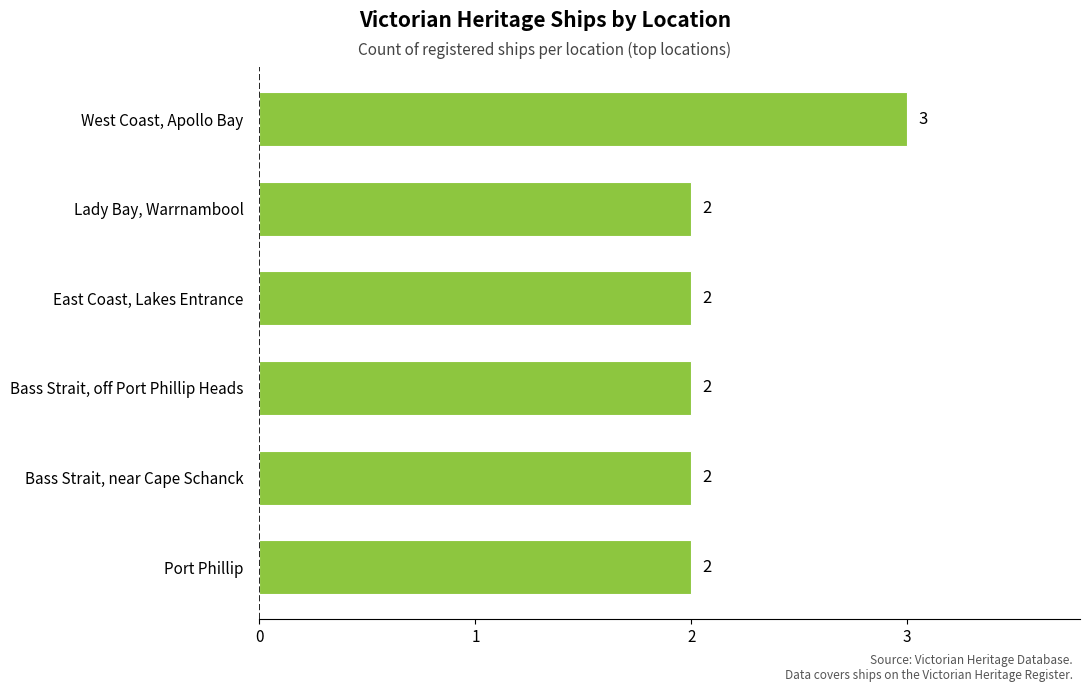

Reading top to bottom, transcribe all the data shown in this chart.

West Coast, Apollo Bay=3	Lady Bay, Warrnambool=2	East Coast, Lakes Entrance=2	Bass Strait, off Port Phillip Heads=2	Bass Strait, near Cape Schanck=2	Port Phillip=2